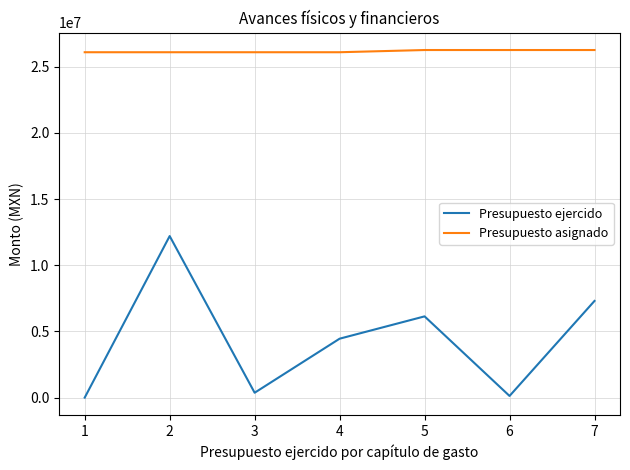

How many values in the Presupuesto asignado series exceed 26091890?

3